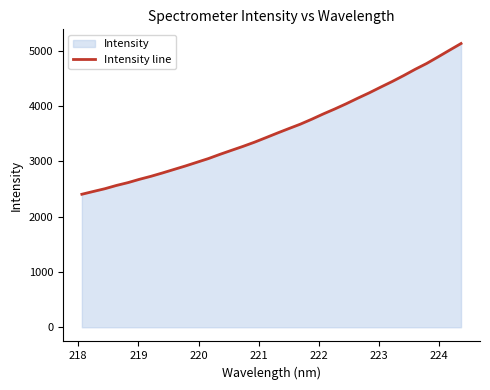

Does the chart have visible grid lines?

No